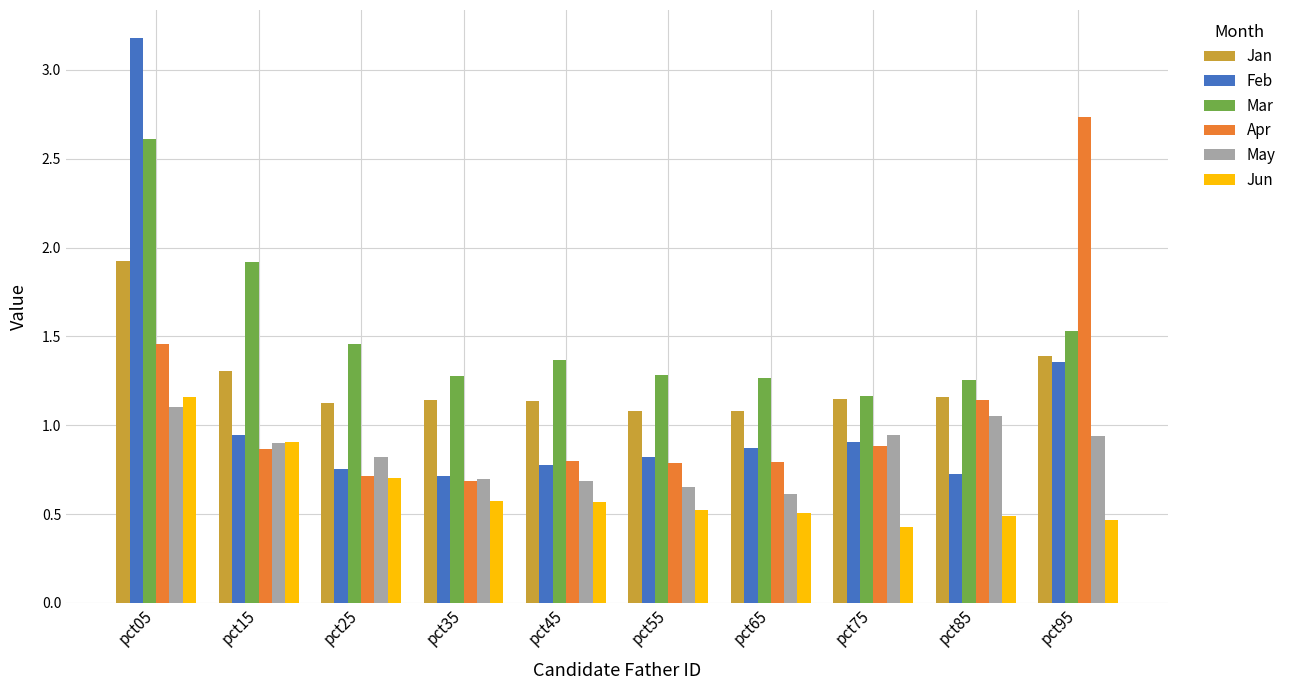

The value of May at pct45 is 0.4. True or false?

False